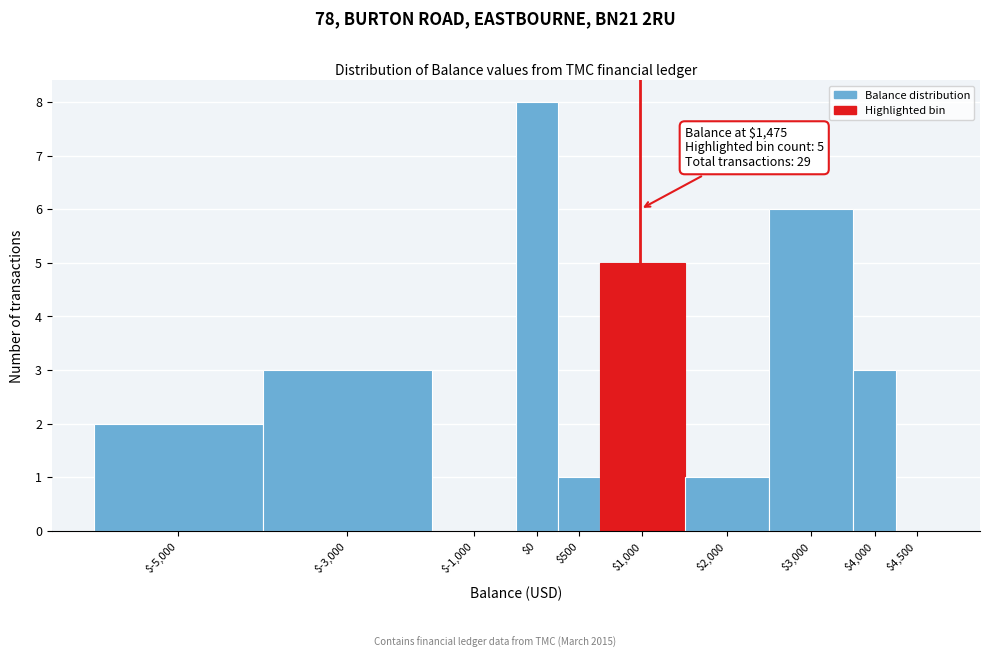

Is it true that the value at $4,000 is 5?

False